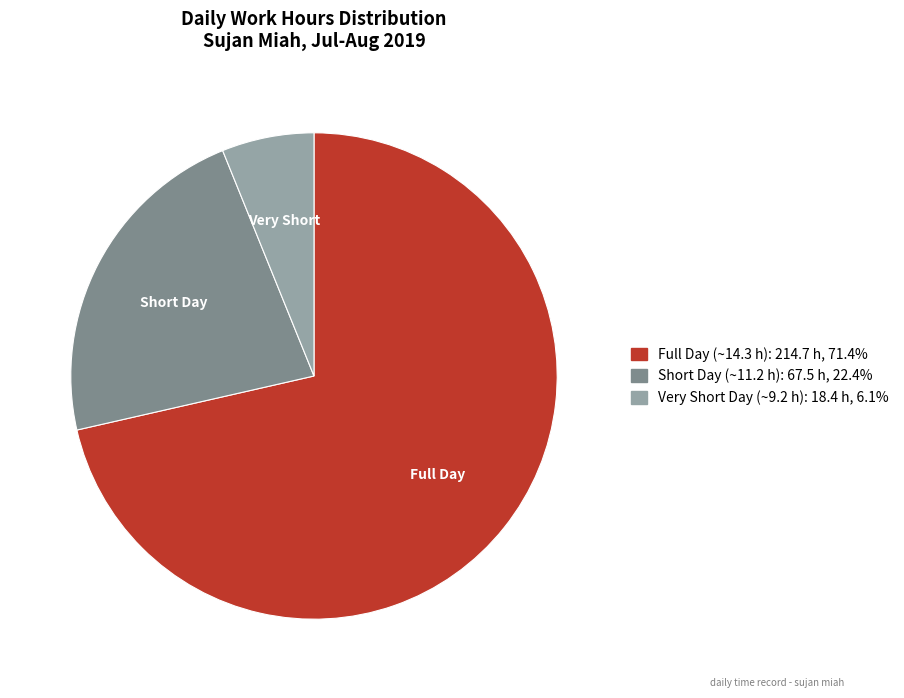

Does any single category account for the majority?

Yes